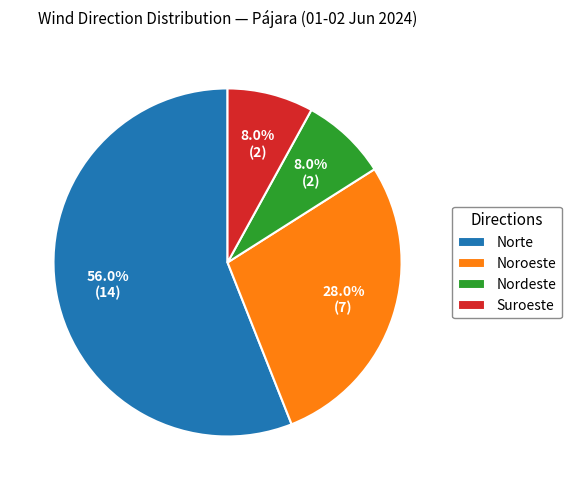

How many slices are in this pie chart?

4